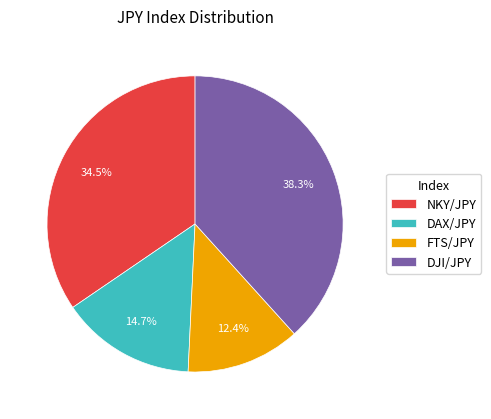

The DAX/JPY slice represents 8% of the pie. True or false?

False